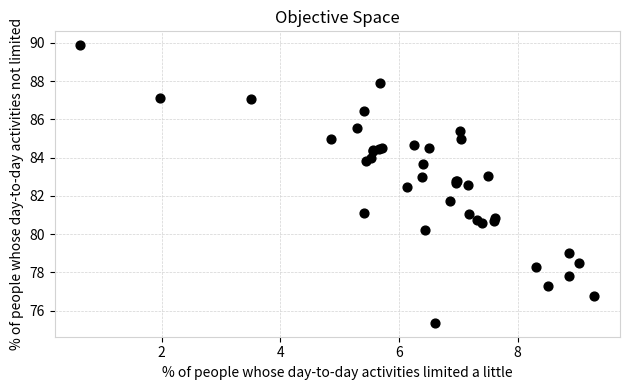

What Y value in the scatter plot is closest to 82?

81.7